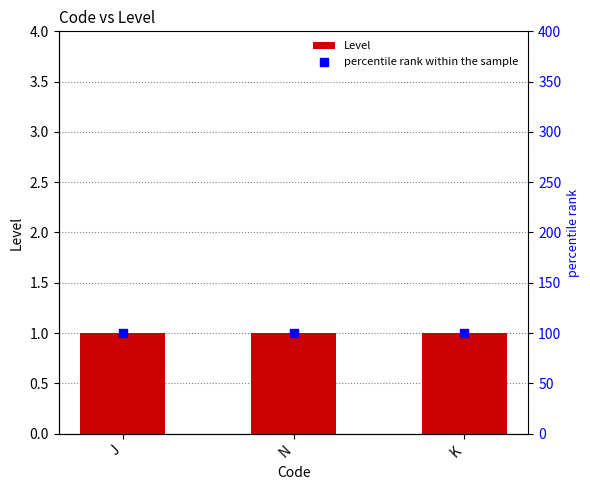

Which series reaches the maximum Y coordinate?

percentile rank within the sample